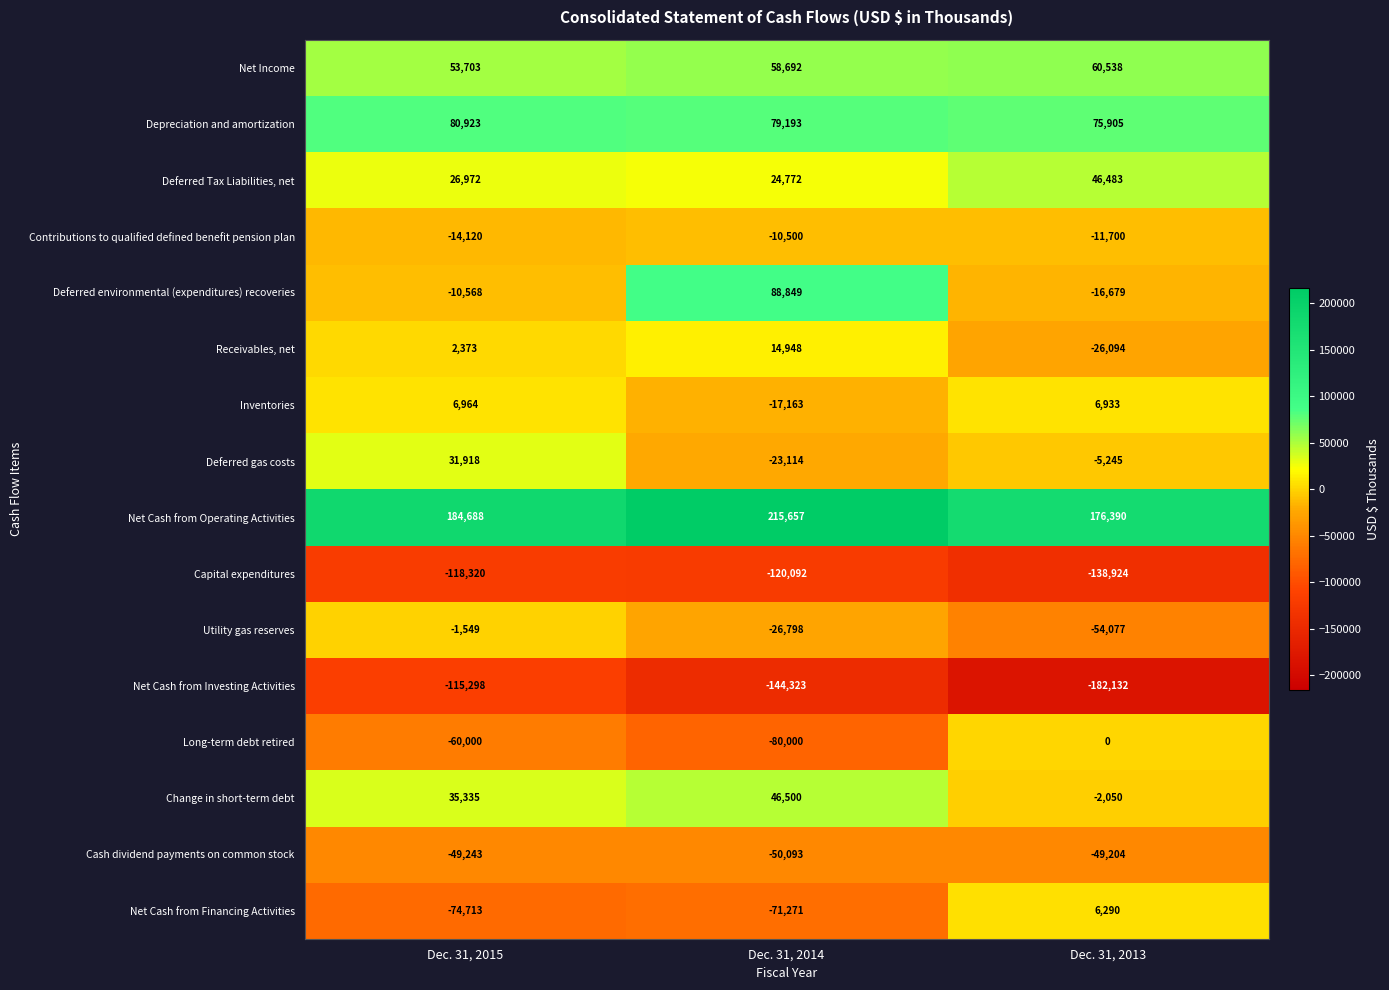

List the labels in order of Net Cash from Investing Activities value, largest first.

Dec. 31, 2015, Dec. 31, 2014, Dec. 31, 2013